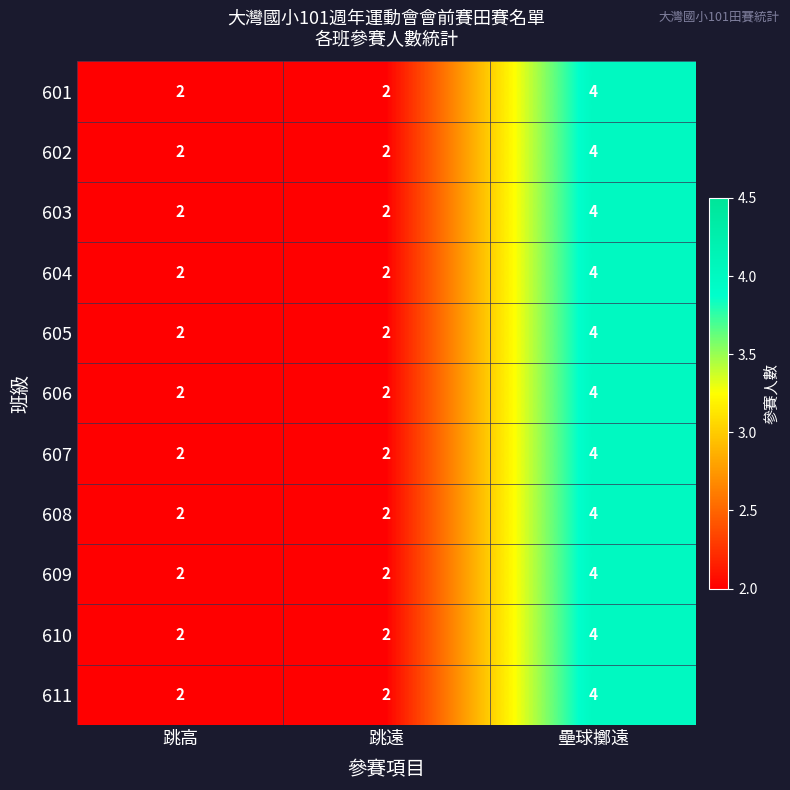

What is the maximum value for 611?

4